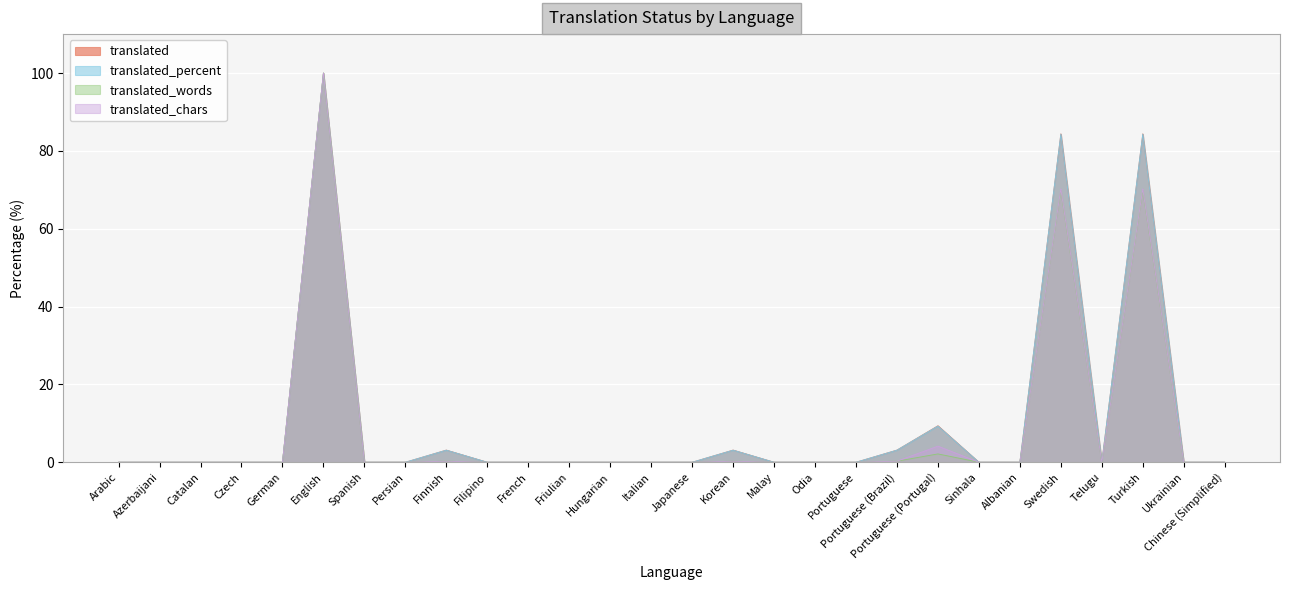

At which label does translated reach its minimum?

Arabic